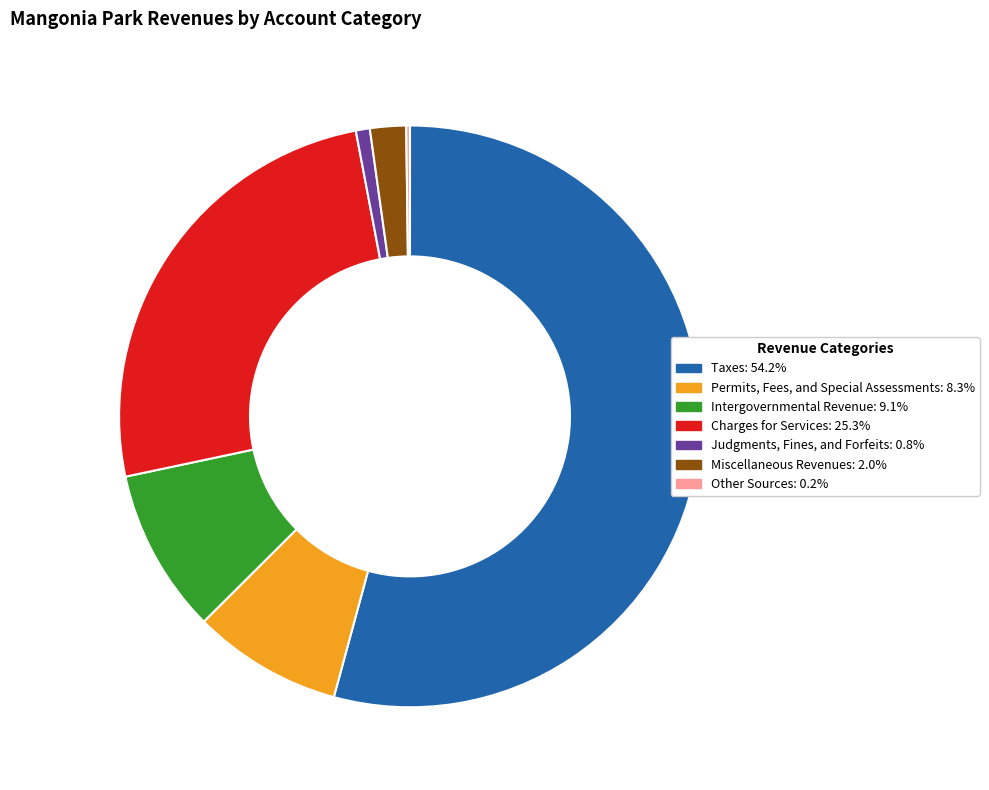

Which category has the biggest portion of the pie?

Taxes